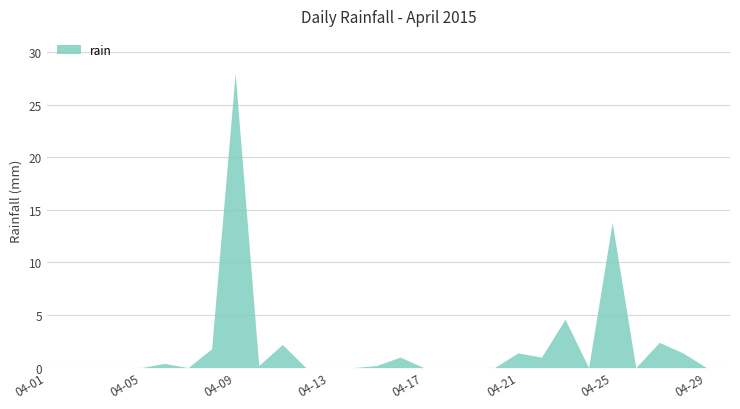

What is the difference between the maximum and minimum values?

28.0